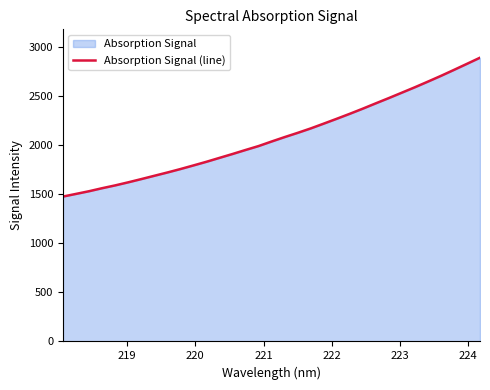

What is the greatest value displayed?

2894.2